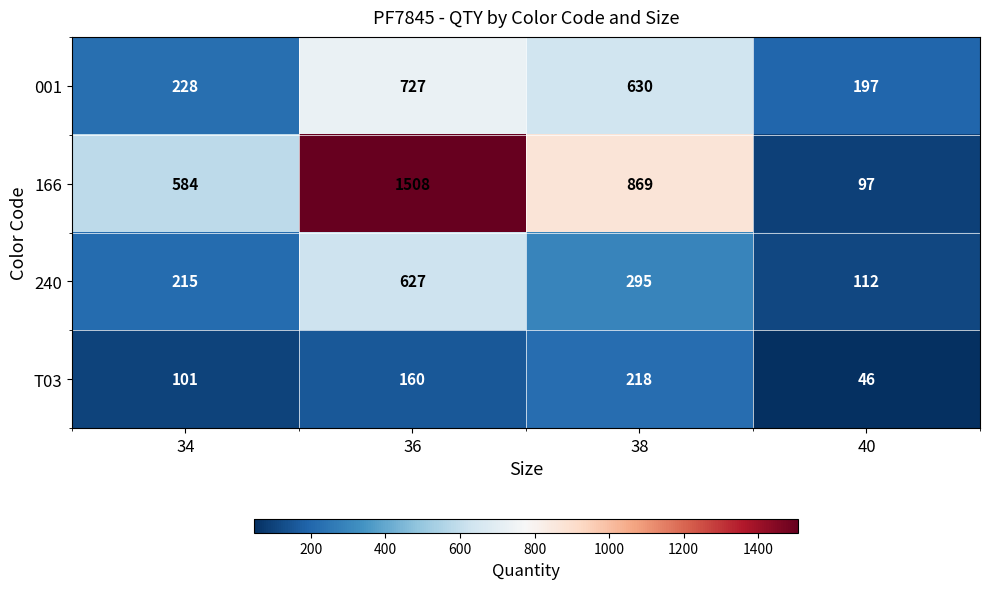

What is the difference between the 166 values at 40 and 34?

487